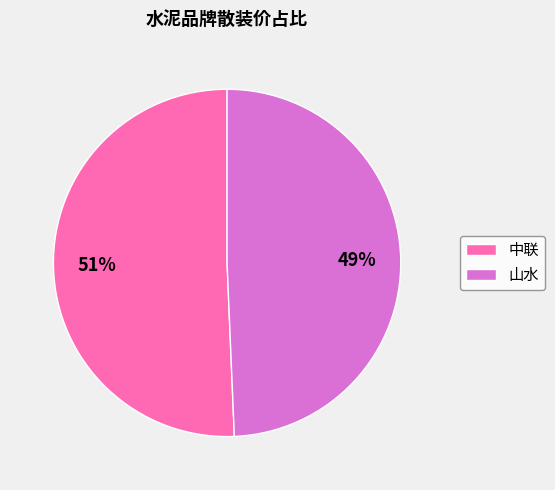

To the nearest percent, what is the combined percentage of 中联 and 山水?

100%